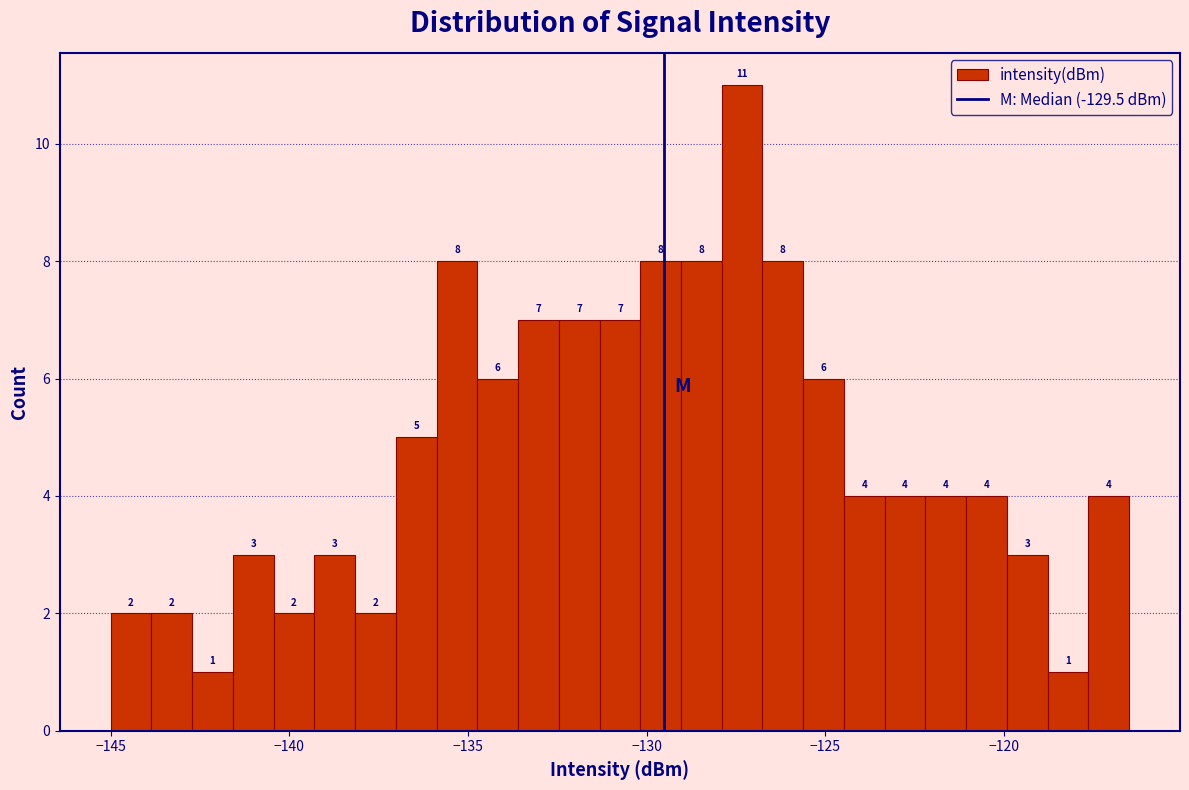

Around what value on the x-axis is the tallest bar? Give the approximate position of its centre, as read against the axis.

-127.5